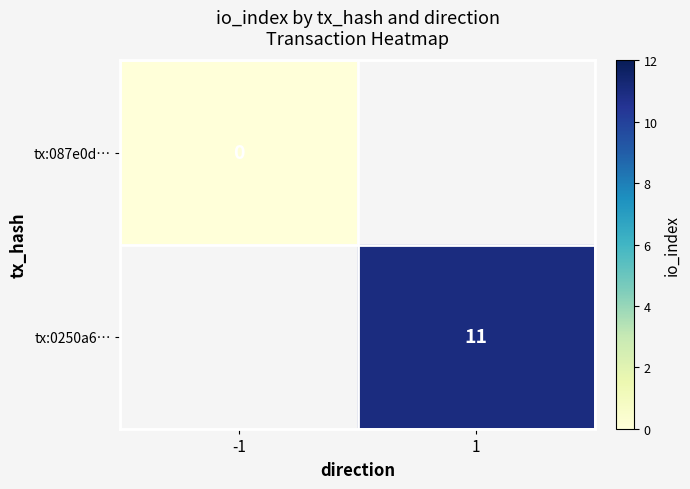

Is the value of tx:087e0d… at -1 greater than the value of tx:0250a6… at 1?

No